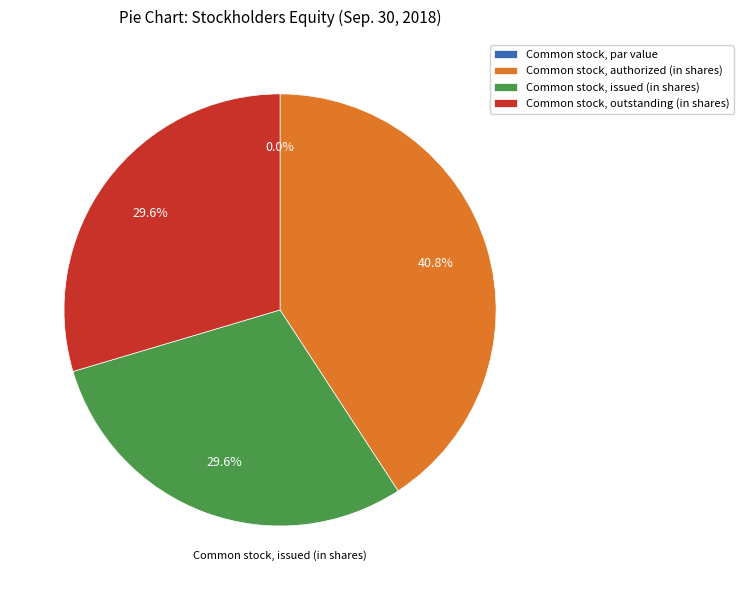

The Common stock, authorized (in shares) slice represents 29% of the pie. True or false?

False